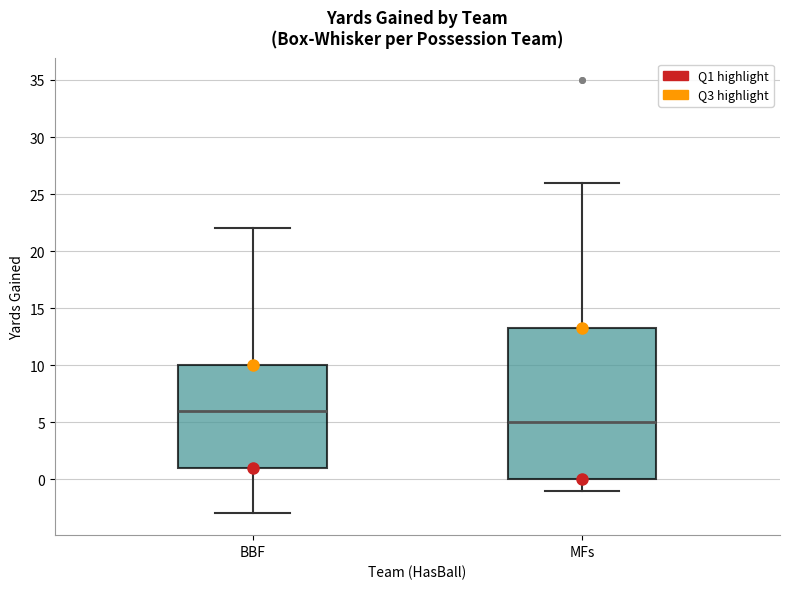

Reading left to right, read every box against the y-axis: the position of its median line, the range the box covers, and the ends of its whiskers. The values are not printed on the chart, so give them approximately, as read against the axis.

BBF: median 6.0, box 1.0 to 10.0, whiskers -3.0 to 22.0
MFs: median 5.0, box 0.0 to 13.5, whiskers -1.0 to 26.0